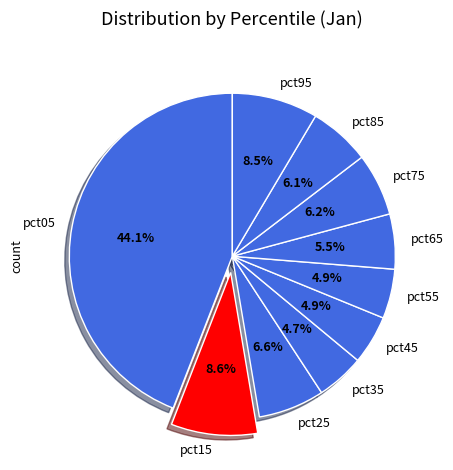

How many slices are in this pie chart?

10